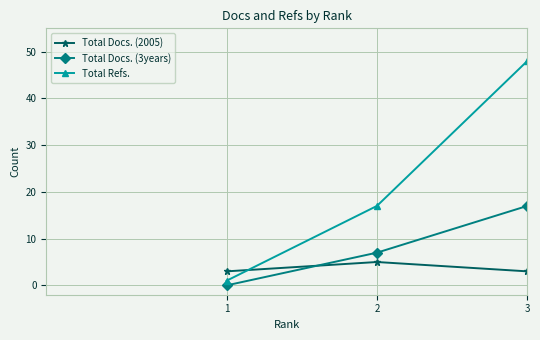

Is the value of Total Refs. at 3 greater than the value of Total Docs. (2005) at 2?

Yes